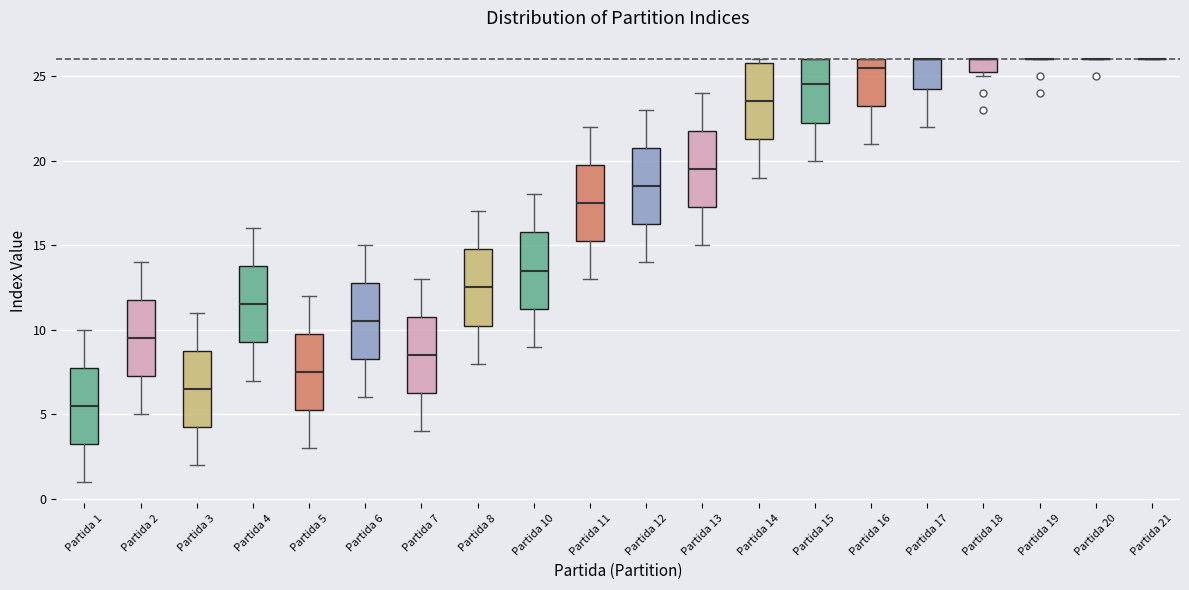

Reading left to right, read every box against the y-axis: the position of its median line, the range the box covers, and the ends of its whiskers. The values are not printed on the chart, so give them approximately, as read against the axis.

Partida 1: median 5.5, box 3.5 to 8.0, whiskers 1.0 to 10.0
Partida 2: median 9.5, box 7.5 to 12.0, whiskers 5.0 to 14.0
Partida 3: median 6.5, box 4.5 to 9.0, whiskers 2.0 to 11.0
Partida 4: median 11.5, box 9.5 to 14.0, whiskers 7.0 to 16.0
Partida 5: median 7.5, box 5.5 to 10.0, whiskers 3.0 to 12.0
Partida 6: median 10.5, box 8.5 to 13.0, whiskers 6.0 to 15.0
Partida 7: median 8.5, box 6.5 to 11.0, whiskers 4.0 to 13.0
Partida 8: median 12.5, box 10.5 to 15.0, whiskers 8.0 to 17.0
Partida 10: median 13.5, box 11.5 to 16.0, whiskers 9.0 to 18.0
Partida 11: median 17.5, box 15.5 to 20.0, whiskers 13.0 to 22.0
Partida 12: median 18.5, box 16.5 to 21.0, whiskers 14.0 to 23.0
Partida 13: median 19.5, box 17.5 to 22.0, whiskers 15.0 to 24.0
Partida 14: median 23.5, box 21.5 to 26.0, whiskers 19.0 to 26.0 (just above the box's upper edge)
Partida 15: median 24.5, box 22.5 to 26.0, whiskers 20.0 to 26.0
Partida 16: median 25.5, box 23.5 to 26.0, whiskers 21.0 to 26.0
Partida 17: median 26.0 (drawn on the box's upper edge), box 24.5 to 26.0, whiskers 22.0 to 26.0
Partida 18: median 26.0 (drawn on the box's upper edge), box 25.5 to 26.0, whiskers 25.0 to 26.0
Partida 19: box collapsed to a line at 26.0, whiskers 26.0 to 26.0
Partida 20: box collapsed to a line at 26.0, whiskers 26.0 to 26.0
Partida 21: box collapsed to a line at 26.0, whiskers 26.0 to 26.0